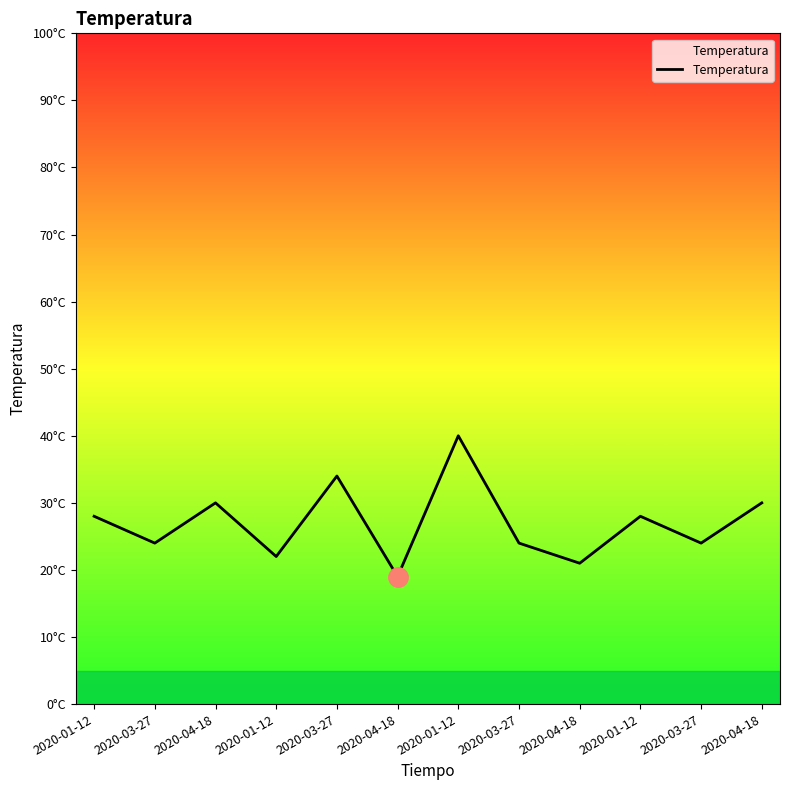

Does the chart have visible grid lines?

No